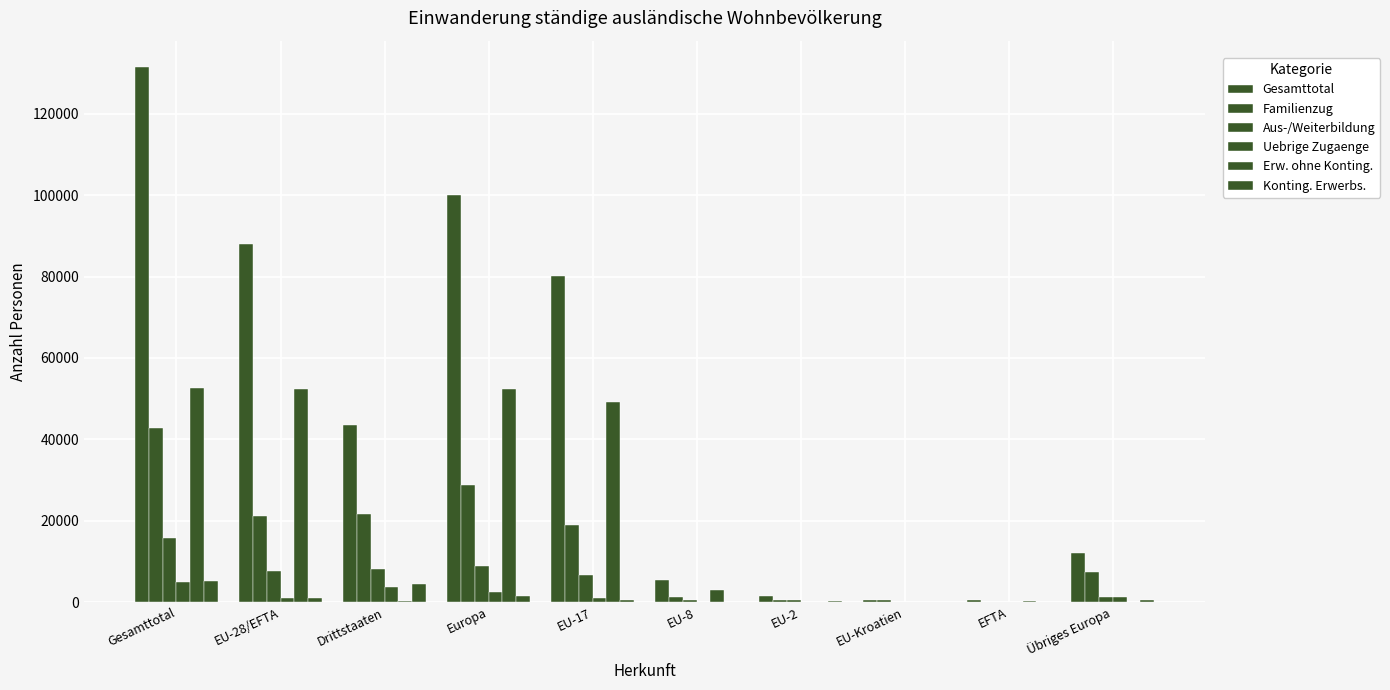

List the series in order of their peak value, highest first.

Gesamttotal, Erw. ohne Konting., Familienzug, Aus-/Weiterbildung, Konting. Erwerbs., Uebrige Zugaenge